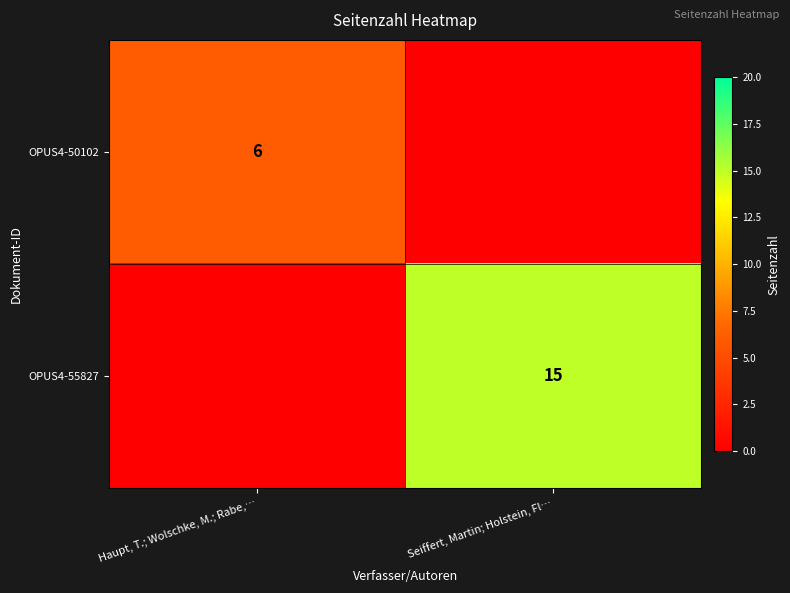

True or false: OPUS4-55827 has a value of 15 at Seiffert, Martin; Holstein, Fl….

True